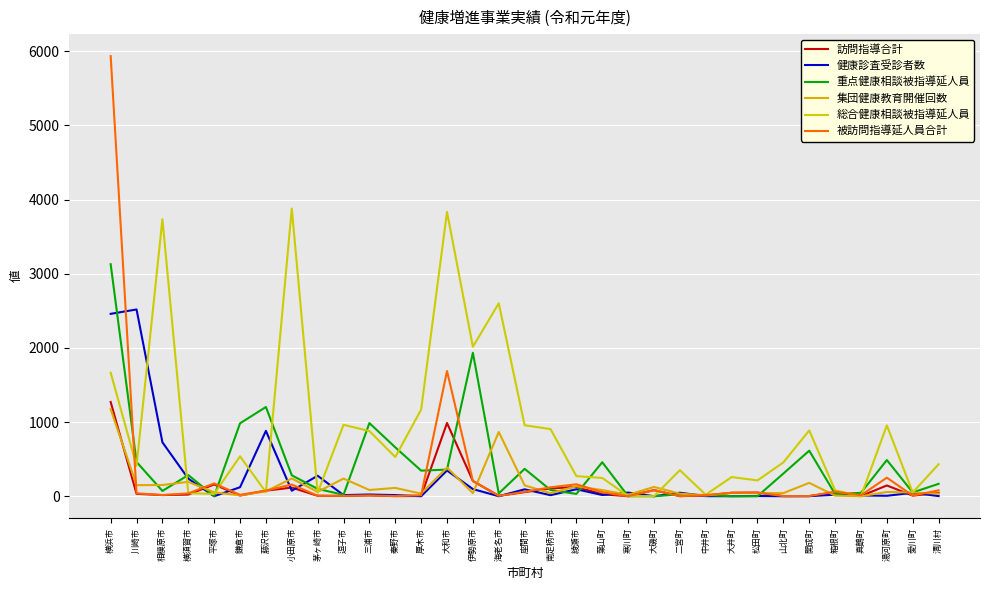

At which label does 訪問指導合計 reach its peak?

横浜市